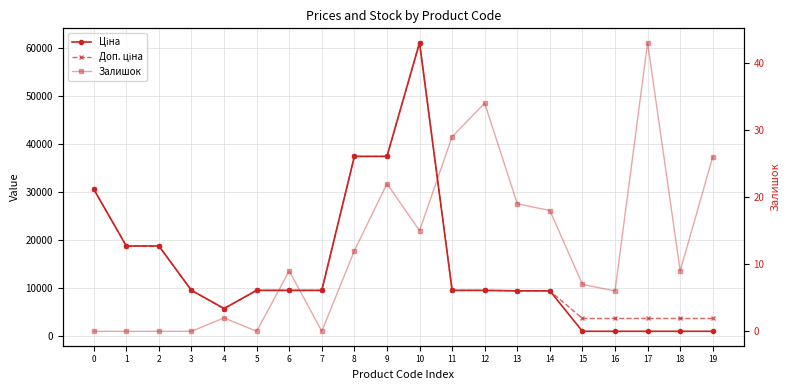

What is the value of the Ціна point at the 14th from the left?

9321.4